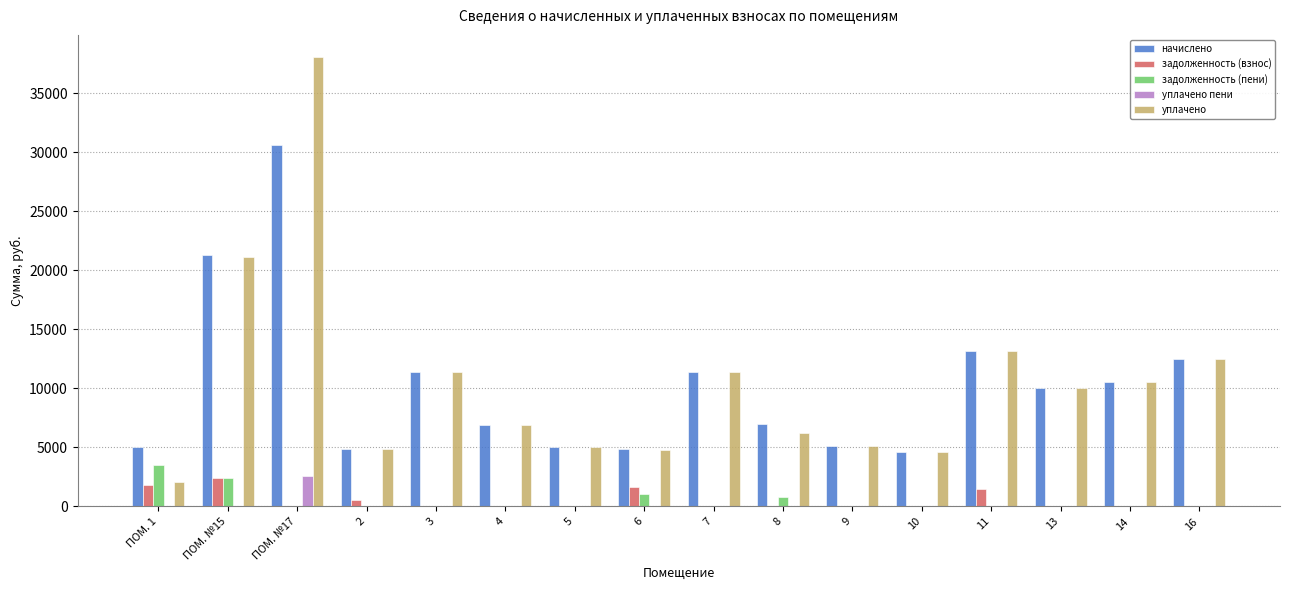

What value does the уплачено series have at 13?

10010.9